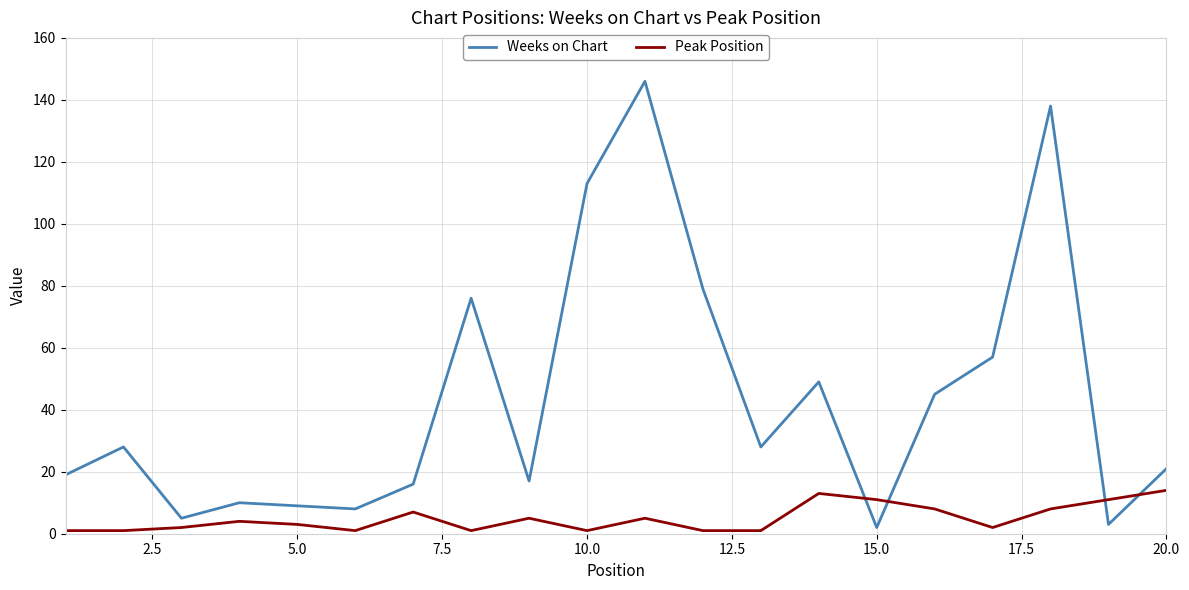

What is the maximum value for Peak Position?

14